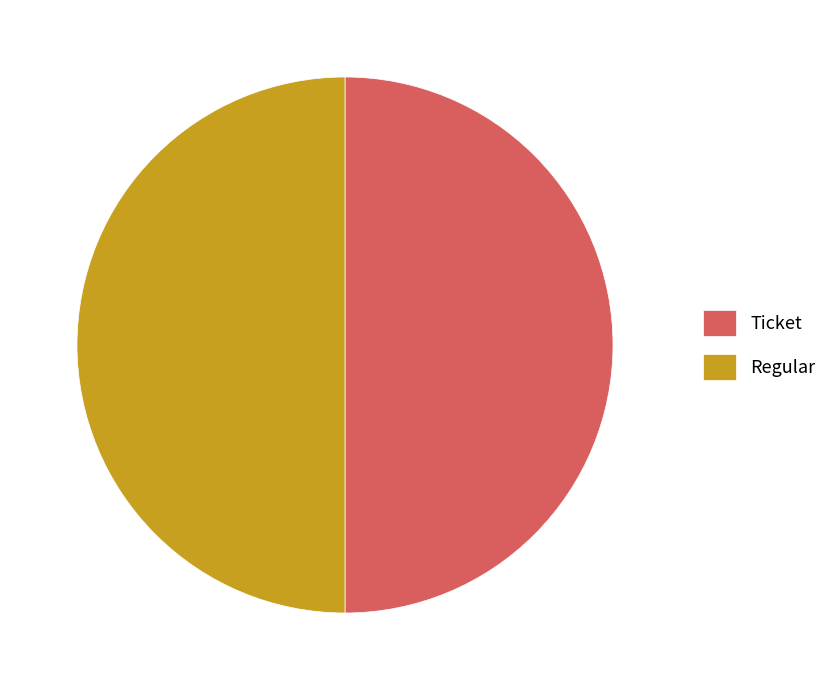

What is the ratio of the value at Regular to the value at Ticket?

1.0